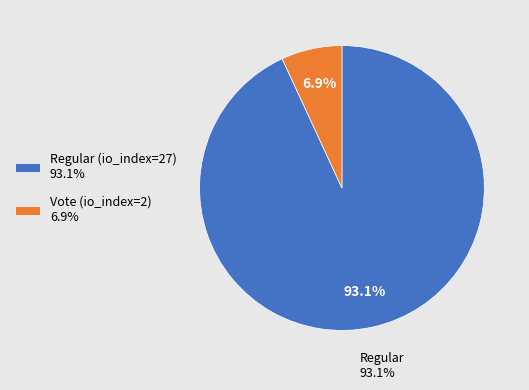

Does any single category account for the majority?

Yes